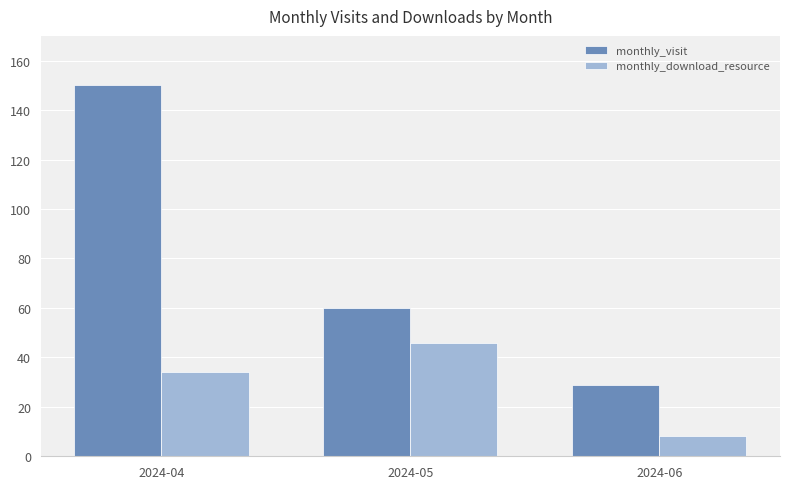

What is the greatest value displayed?

150